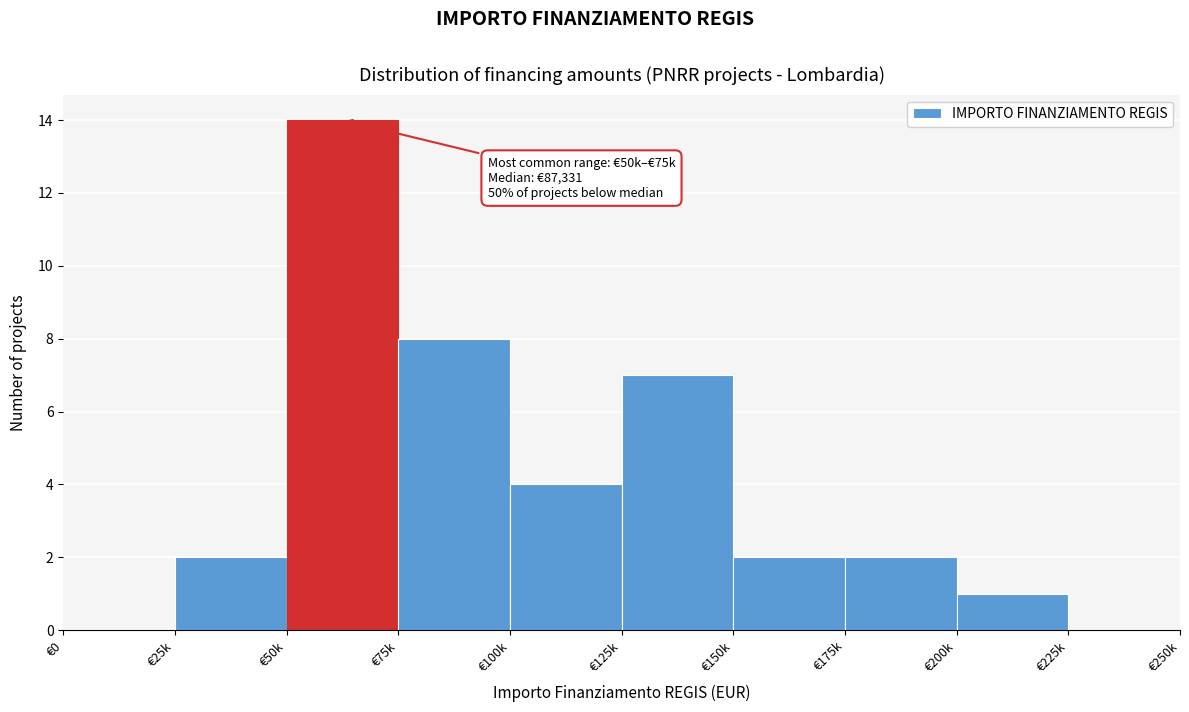

Reading left to right, what are all the values shown in this chart?

€0=0	€25k=2	€50k=14	€75k=8	€100k=4	€125k=7	€150k=2	€175k=2	€200k=1	€225k=0